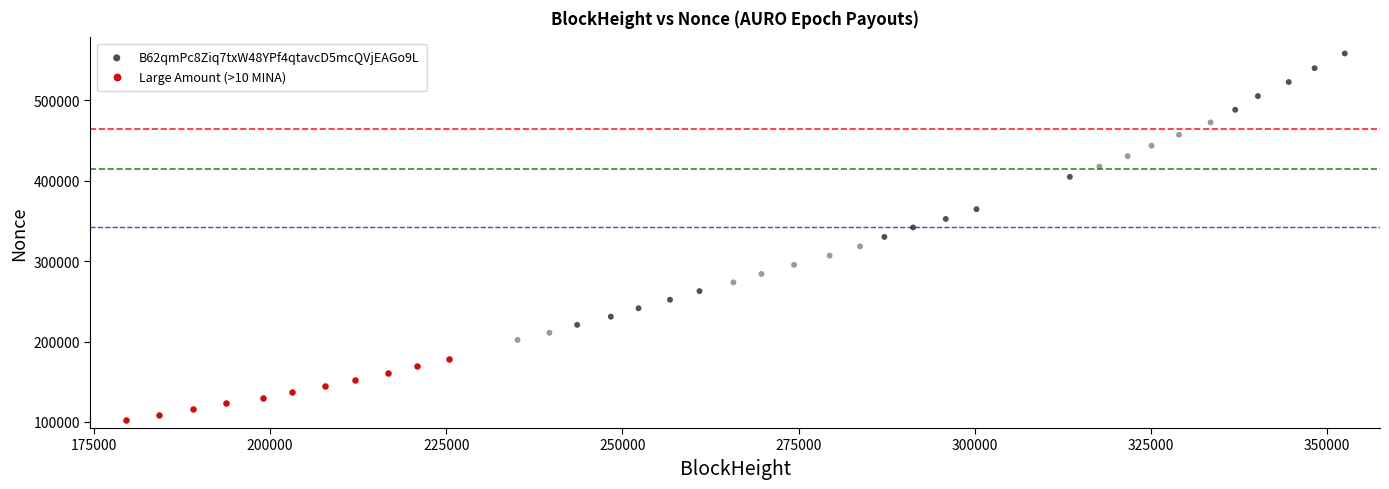

What are all the series names shown in the legend?

B62qmPc8Ziq7txW48YPf4qtavcD5mcQVjEAGo9L, Large Amount (>10 MINA)